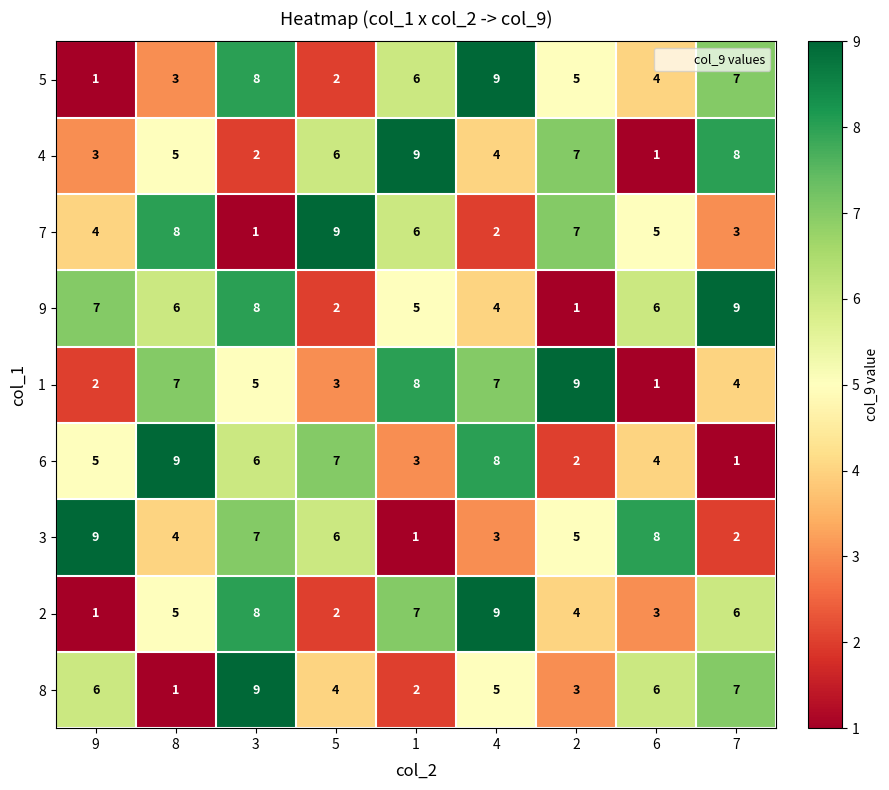

At how many categories does at least one series exceed 3?

9